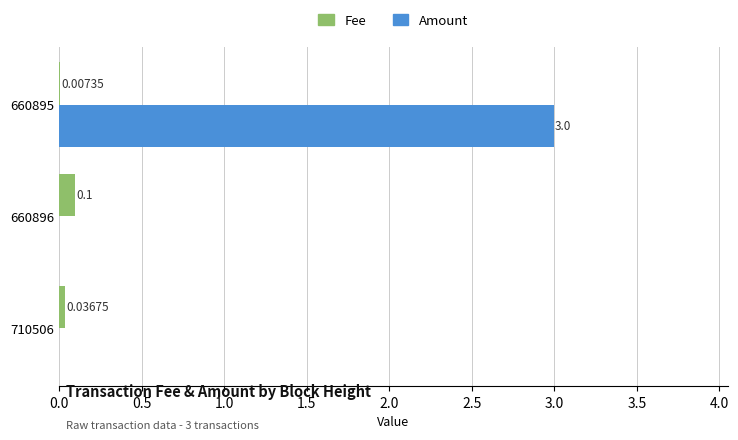

Between 710506 and 660895, which series saw the biggest shift?

Amount